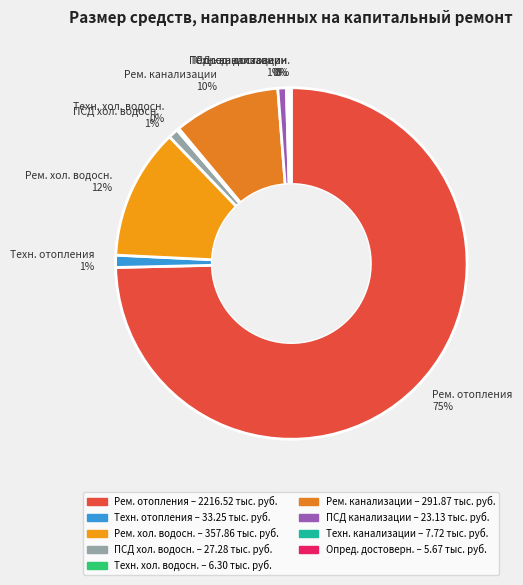

What is the largest slice in the pie chart?

Рем. отопления 75%